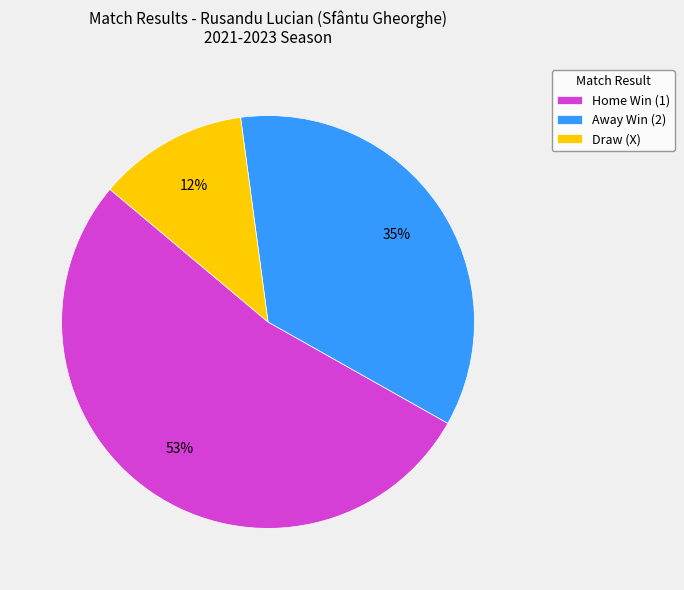

Combined, do Draw (X) and Home Win (1) account for over 50%?

Yes